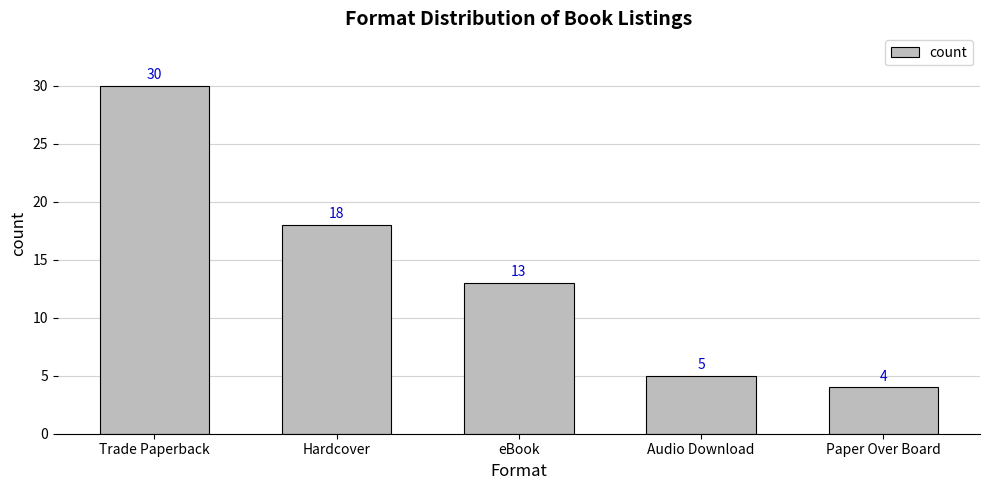

Are the bars horizontal?

No